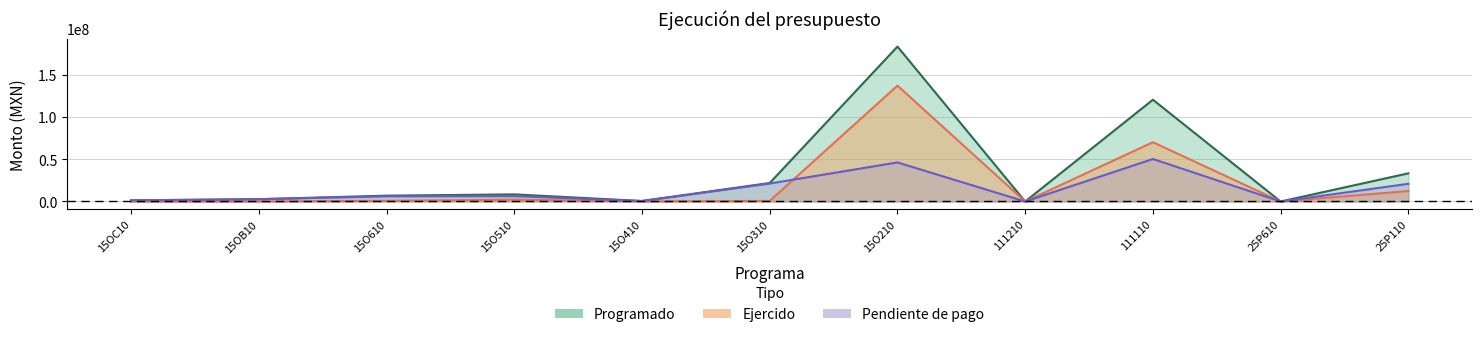

Reading left to right, transcribe all the data shown in this chart.

Programado: 1345887.0	2735997.0	6929586.0	8431729.0	616978.0	21947749.0	183779651.9	6692.0	120713799.5	0.0	33402183.4
Ejercido: 0.0	0.0	799529.8	2117446.4	85735.5	664480.6	137432925.8	0.0	70299177.9	0.0	12410543.3
Pendiente: 1345887.0	2735997.0	6130056.2	6314282.6	531242.5	21283268.4	46346726.1	6692.0	50414621.6	0.0	20991640.1